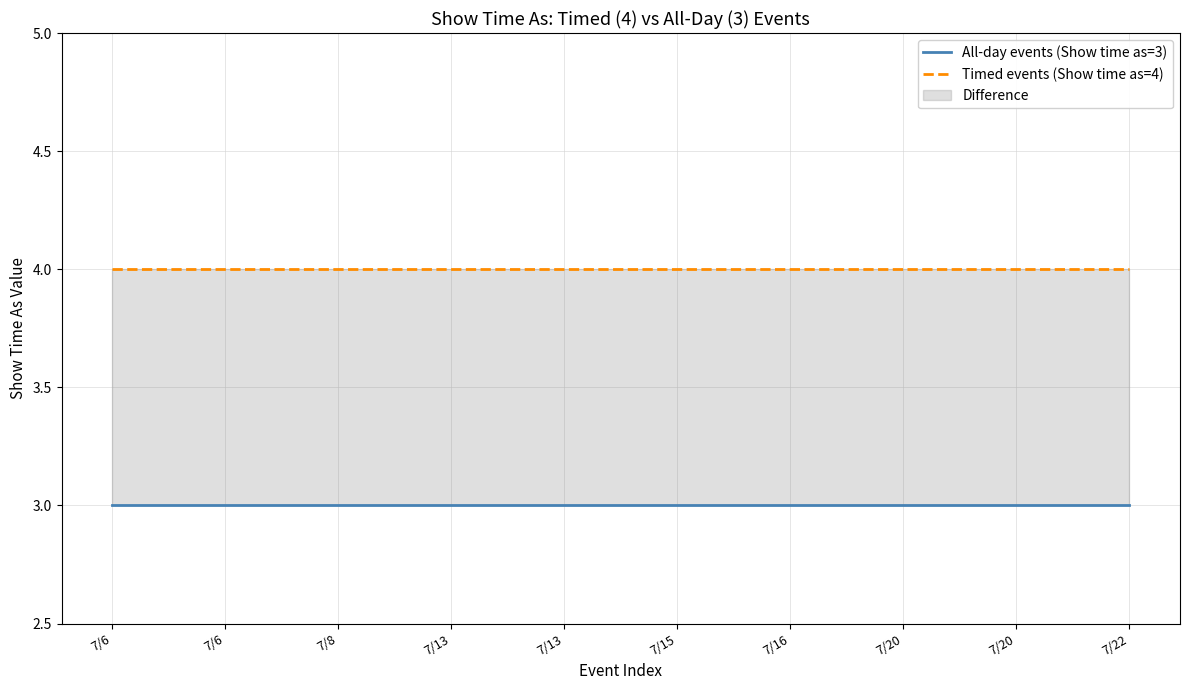

What are all the series names shown in the legend?

All-day events (Show time as=3), Timed events (Show time as=4)